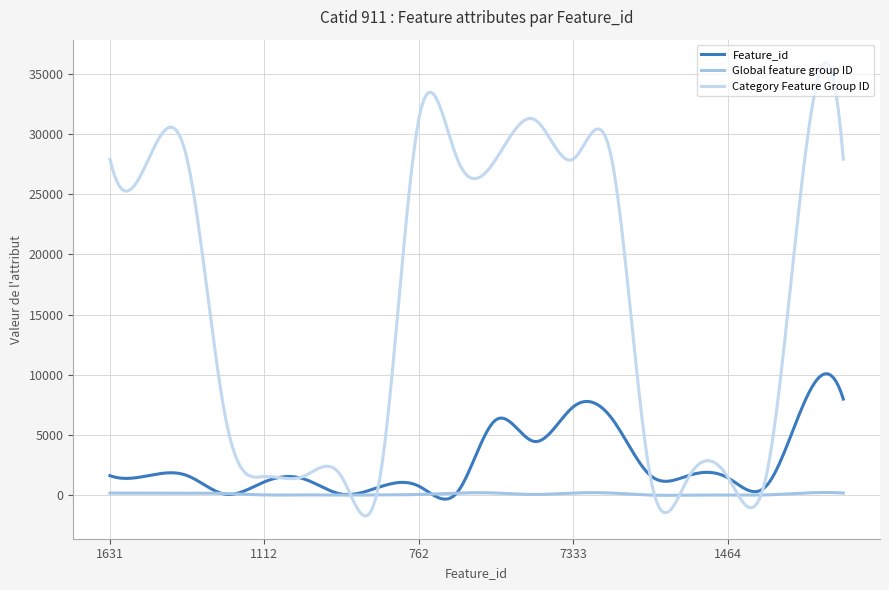

Reading right to left, extract all data points from this chart.

Feature_id: 7986	7788	757	1464	1650	1649	6392	7333	4463	6266	249	762	703	94	1383	1112	86	1635	1634	1631
Global feature group ID: 185	185	28	14	14	14	185	185	67	185	185	67	28	14	28	28	146	185	185	185
Category Feature Group ID: 27909	27909	1551	1549	1549	1549	27909	27909	31202	27909	27909	31202	1551	1549	1551	1551	6347	27909	27909	27909